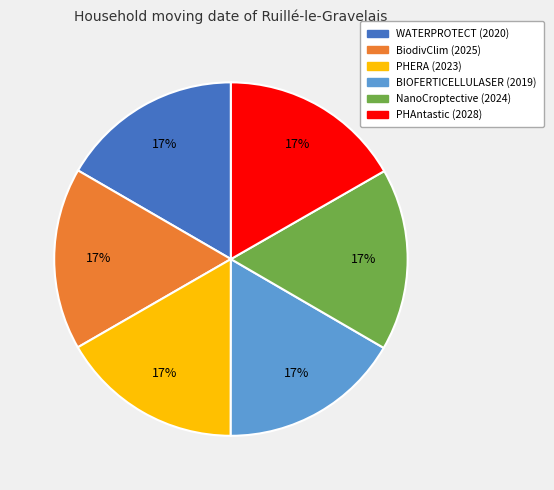

Does PHERA (2023) represent more than half of the total?

No